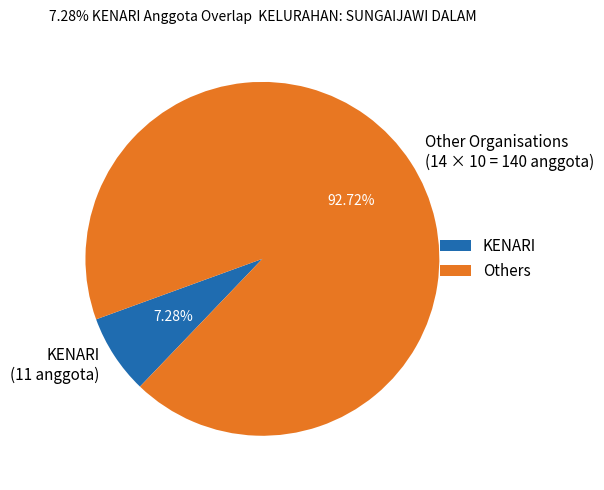

Which has a higher value, KENARI (11 anggota) or Other Organisations (14 × 10 = 140 anggota)?

Other Organisations (14 × 10 = 140 anggota)